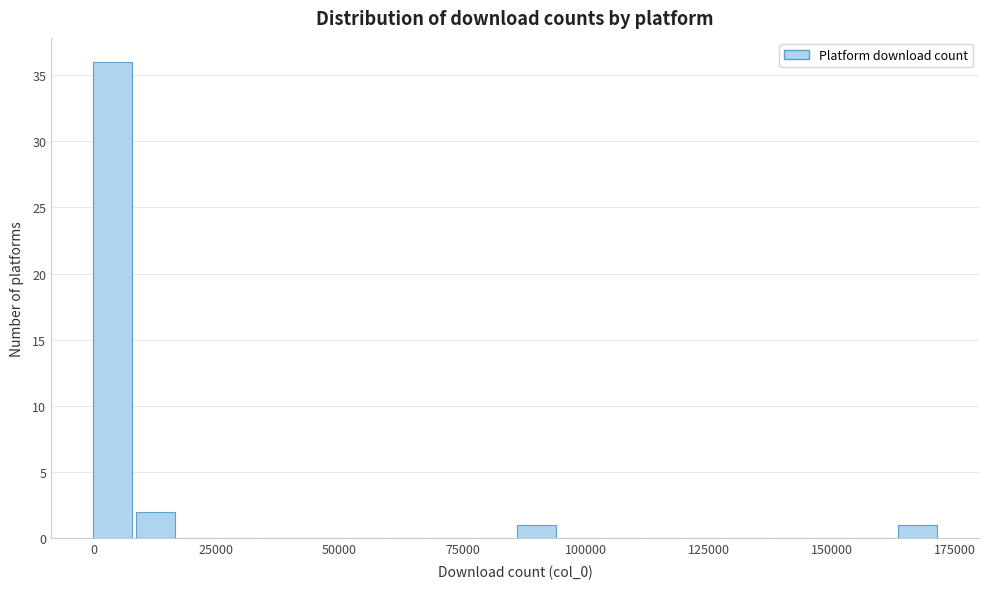

Around what value on the x-axis is the tallest bar? Give the approximate position of its centre, as read against the axis.

5000